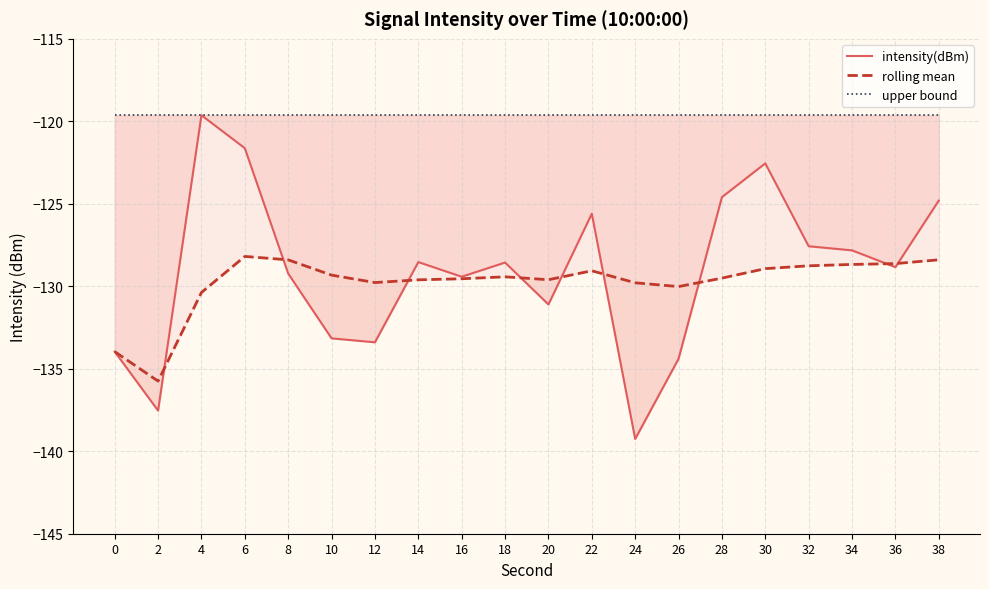

What is the difference between the intensity(dBm) values at 24 and 8?

10.0